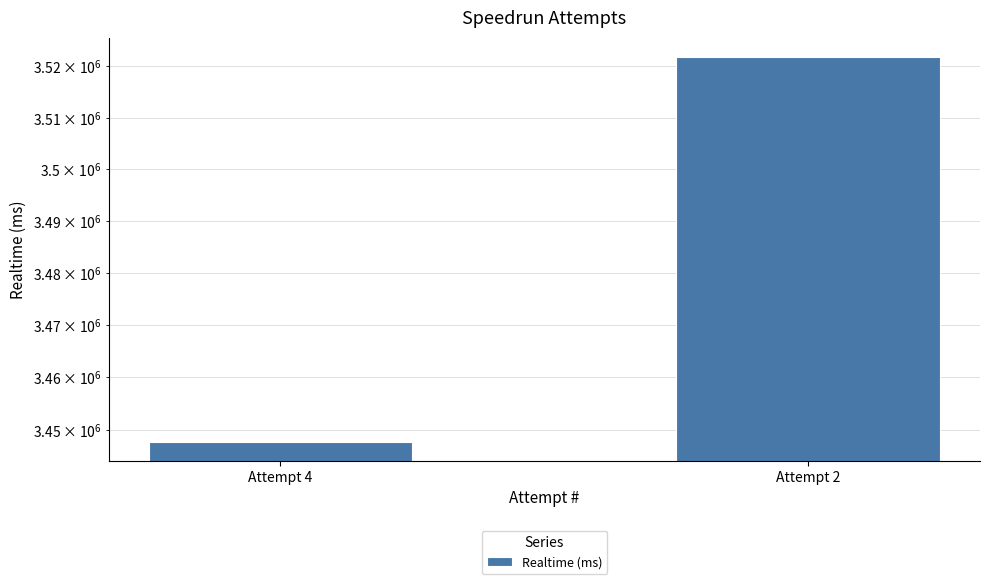

Reading right to left, list all the values displayed in this chart.

3521837	3447692